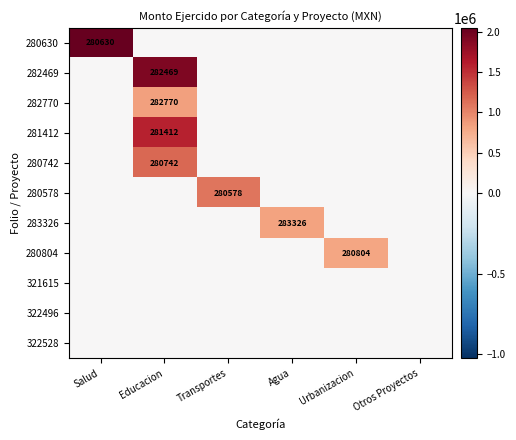

What is the greatest value displayed?

2046209.2